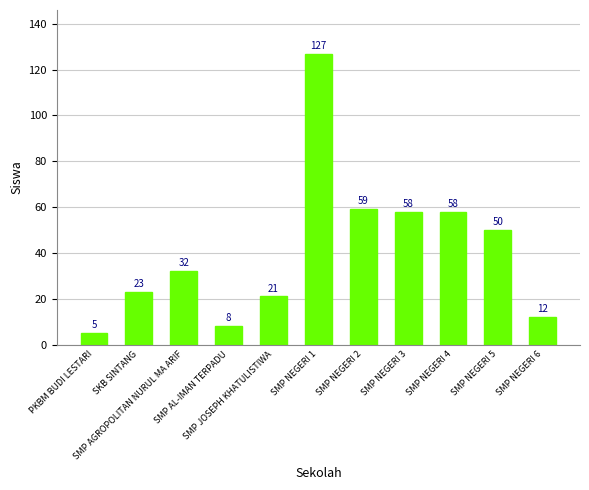

At which label is the value closest to 66?

SMP NEGERI 2